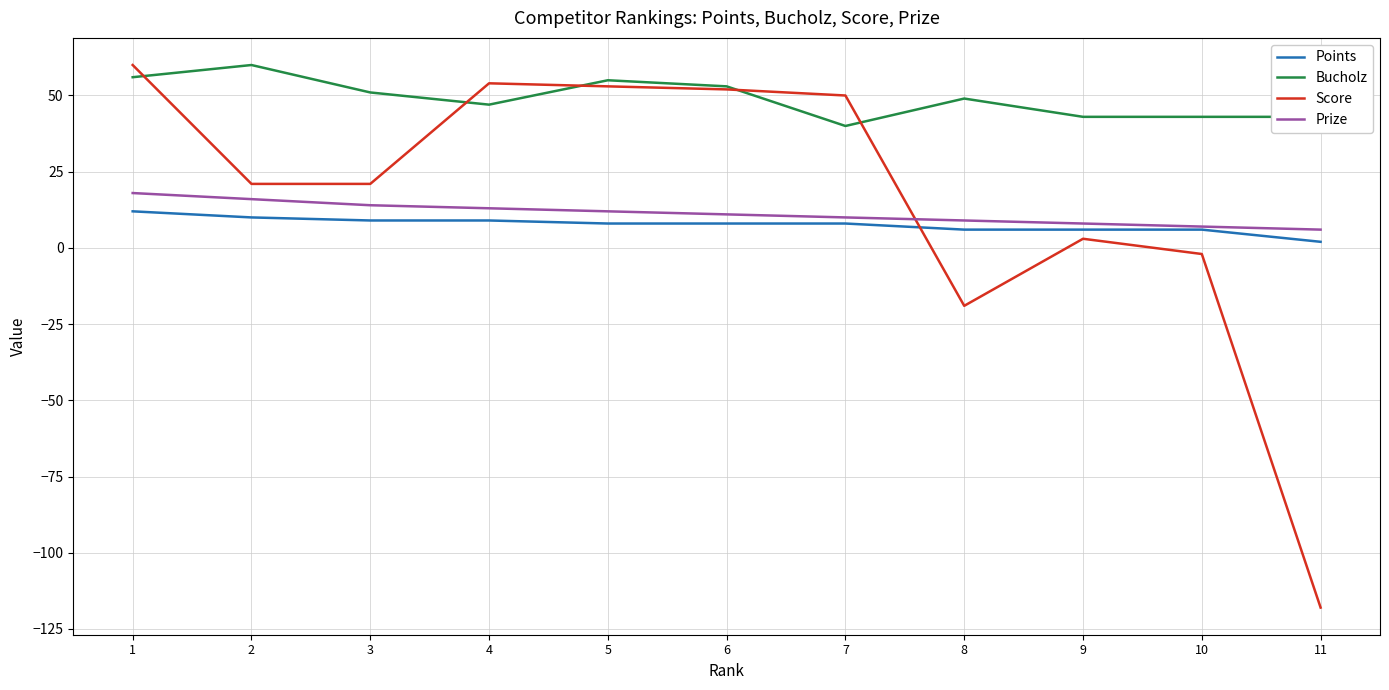

Between 1 and 10, which series saw the biggest shift?

Score